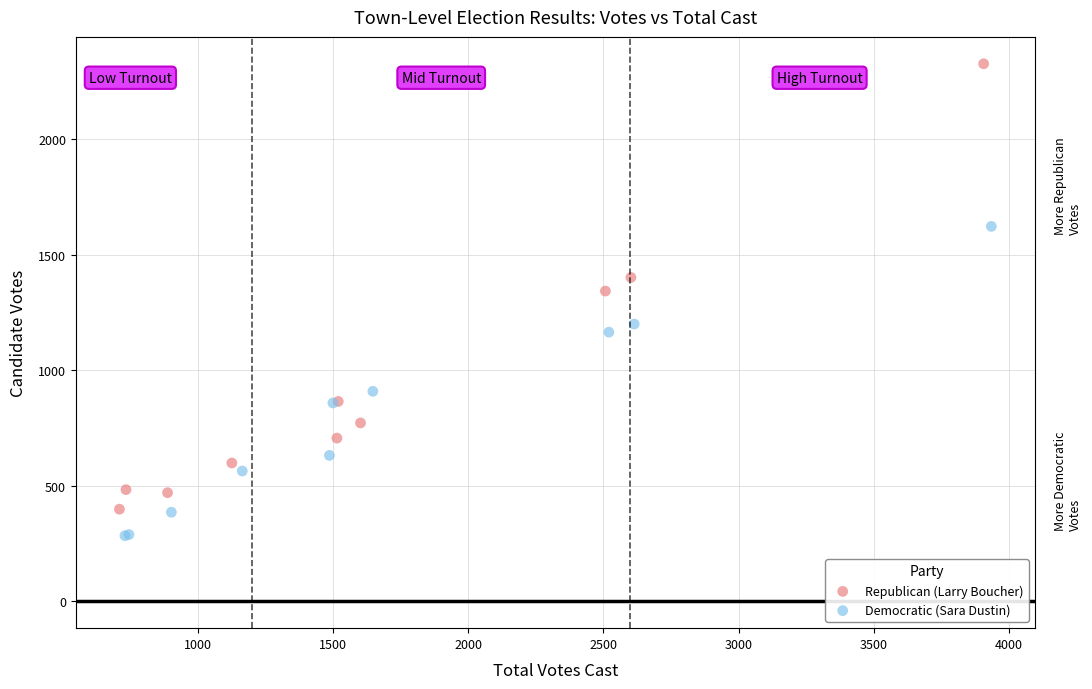

Which series has the widest spread of Y values?

Republican (Larry Boucher)